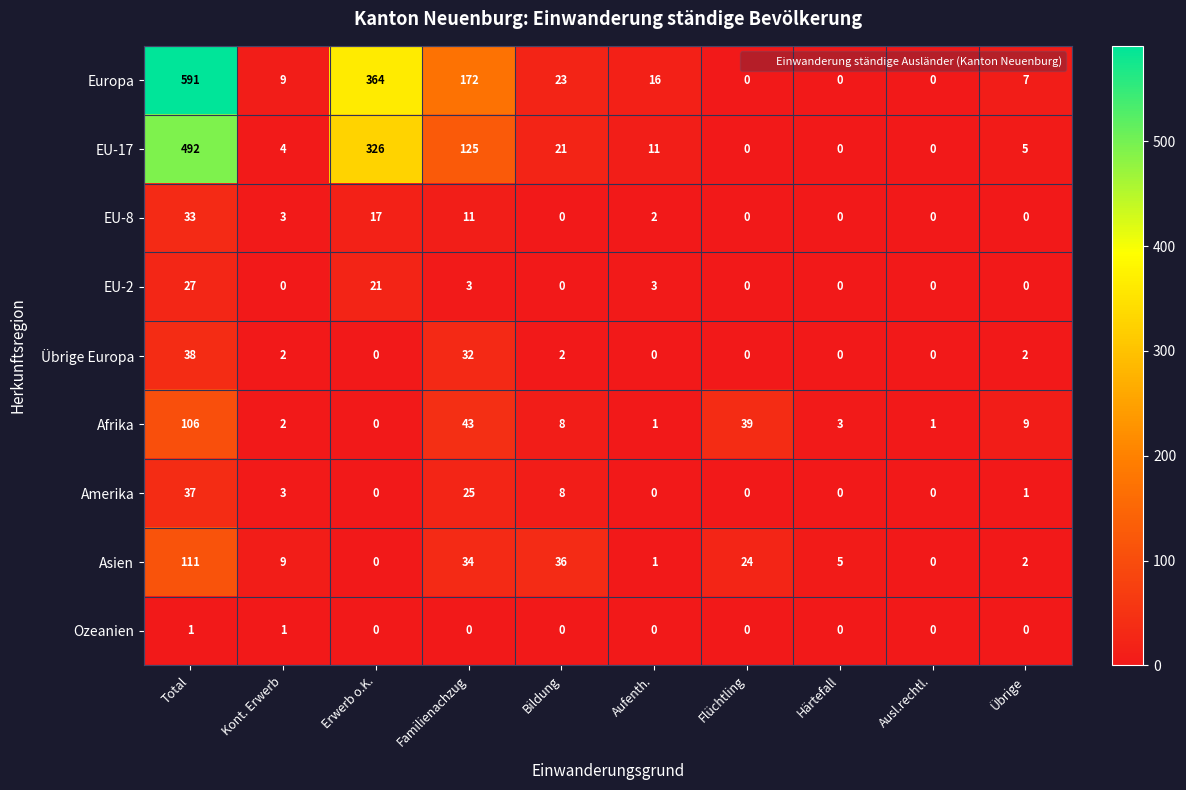

What is the difference between the highest and lowest values at Flüchtling?

39